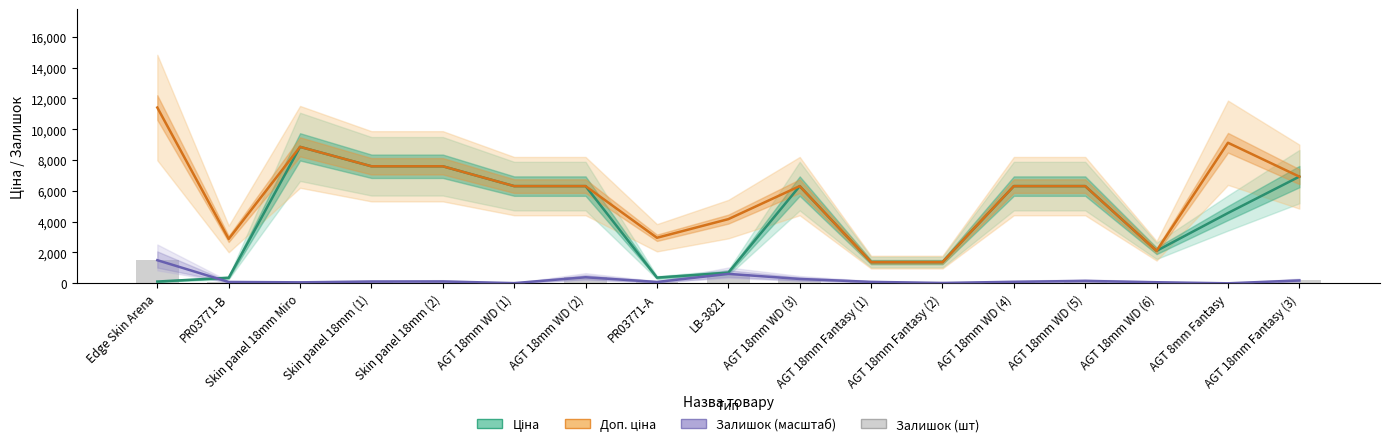

Which label corresponds to the smallest value in the chart?

AGT 8mm Fantasy